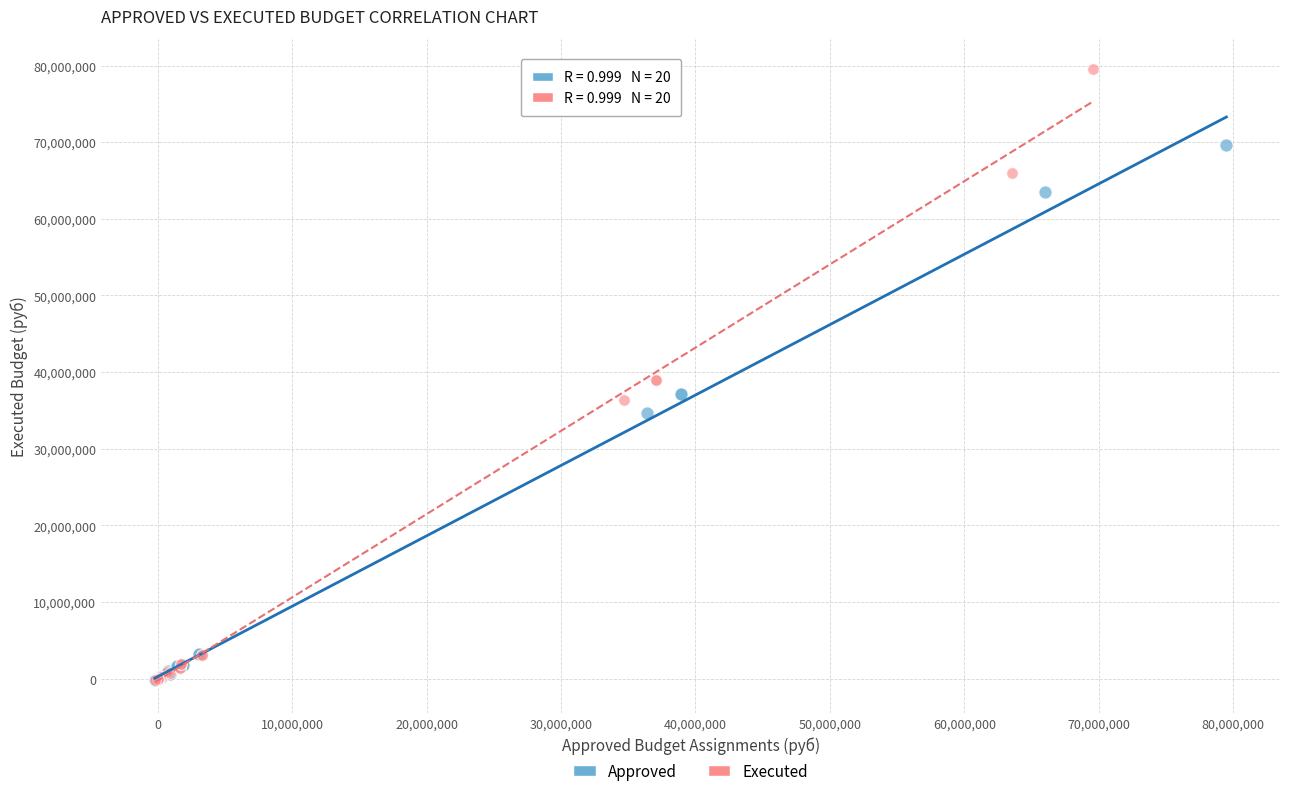

Which series contains the highest Y value?

Executed